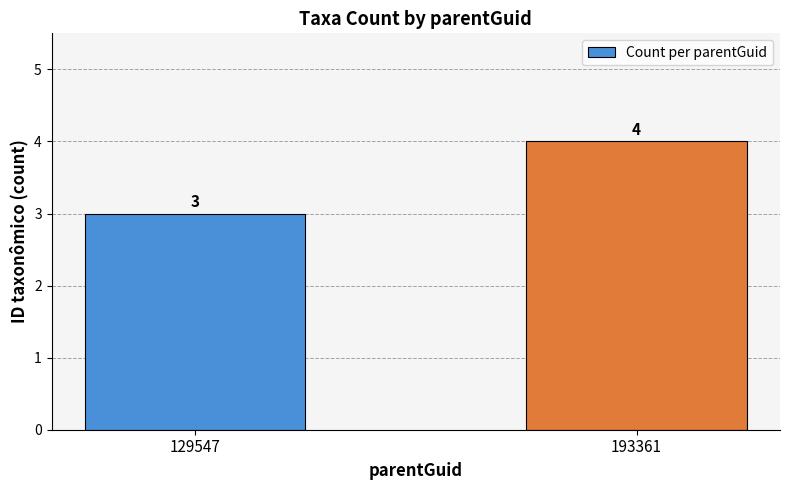

What is the difference between the values at 193361 and 129547?

1